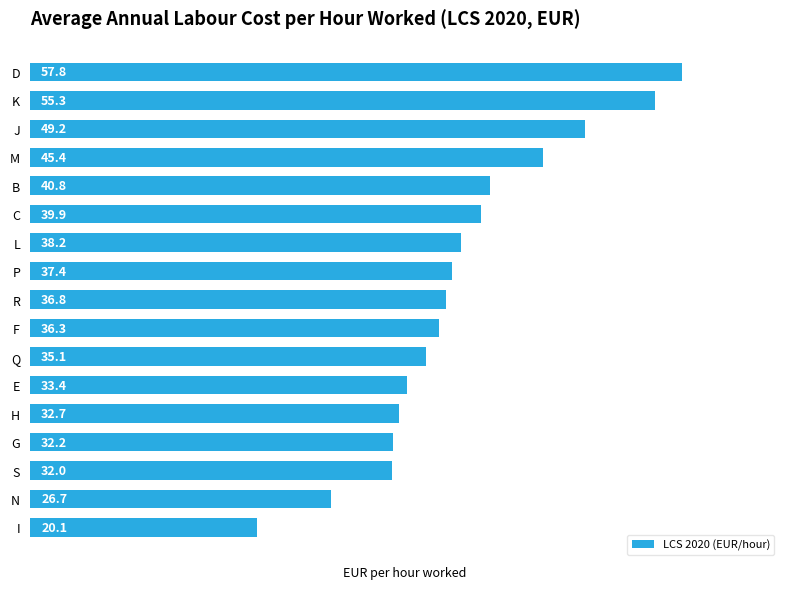

How many series are shown in this chart?

1